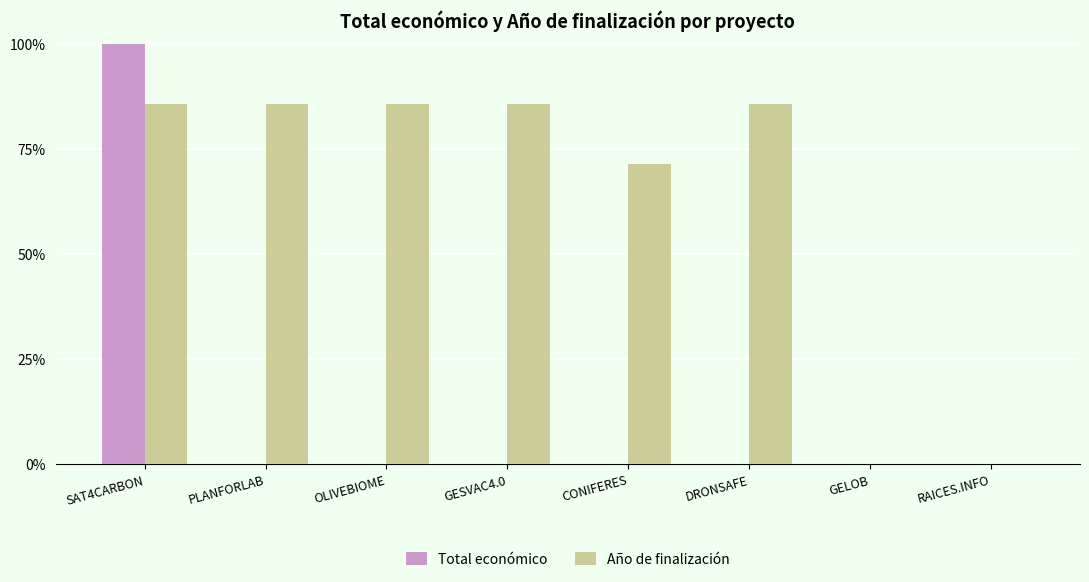

What are all the series names shown in the legend?

Total económico, Año de finalización